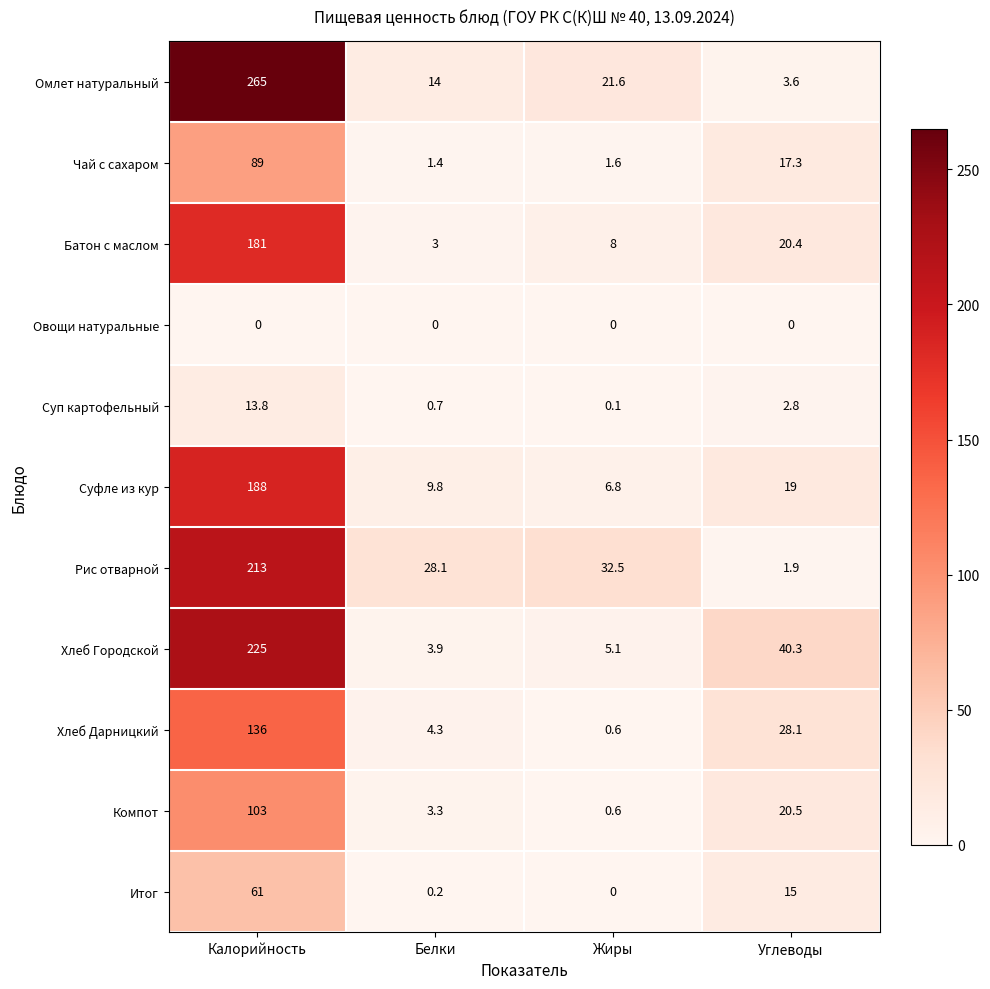

Read the Омлет натуральный value at Жиры.

21.6